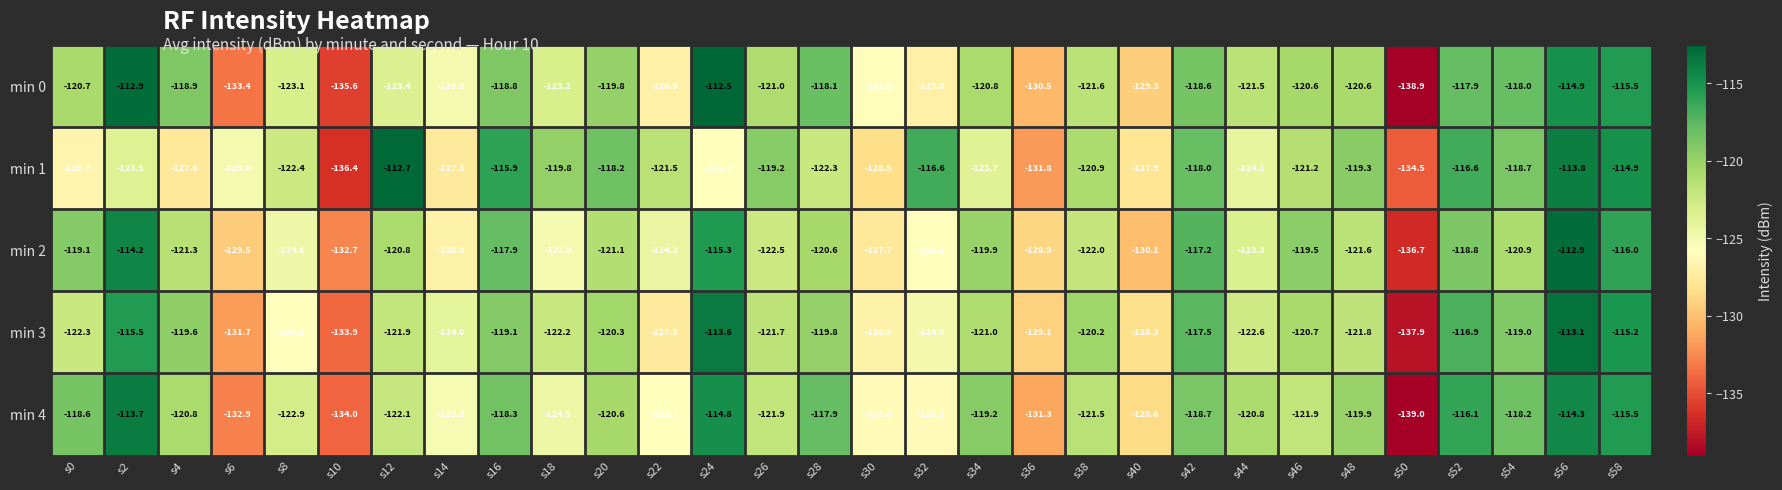

Where is min 1 nearest to the value -124?

s44